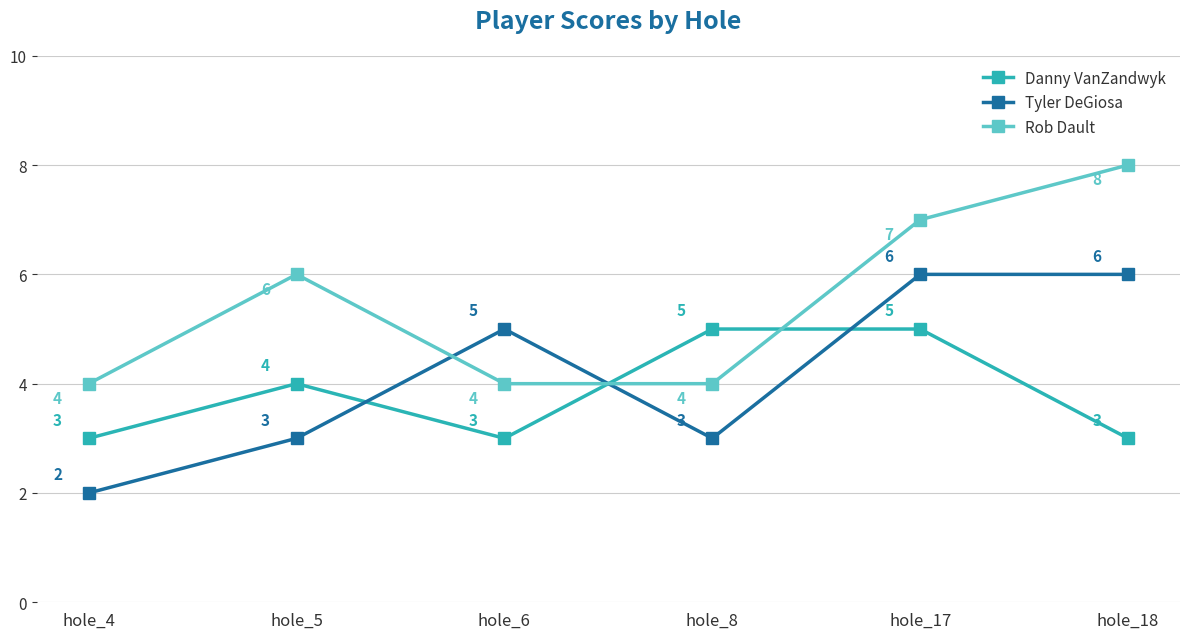

Does the chart have visible grid lines?

Yes